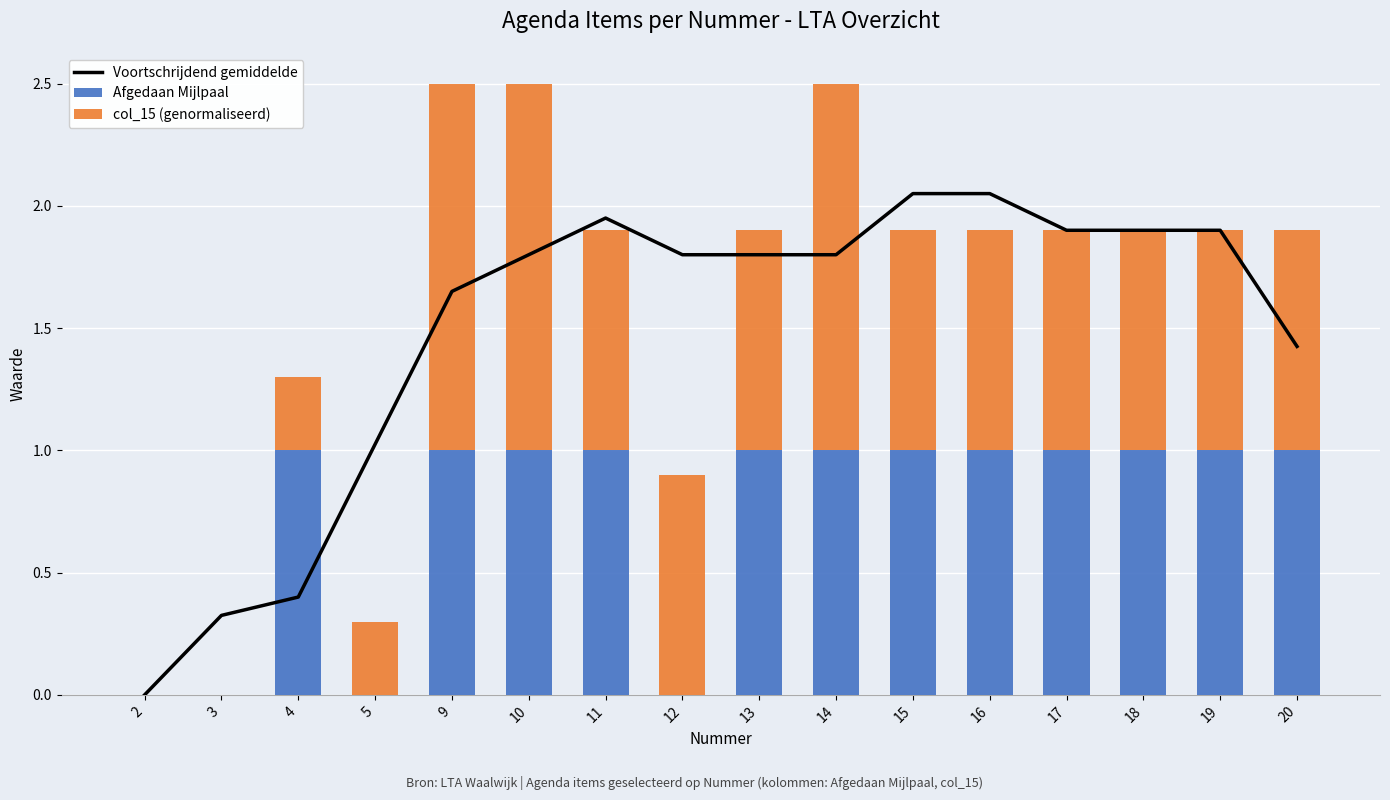

What is the sum of all col_15 (genormaliseerd) values?

13.2